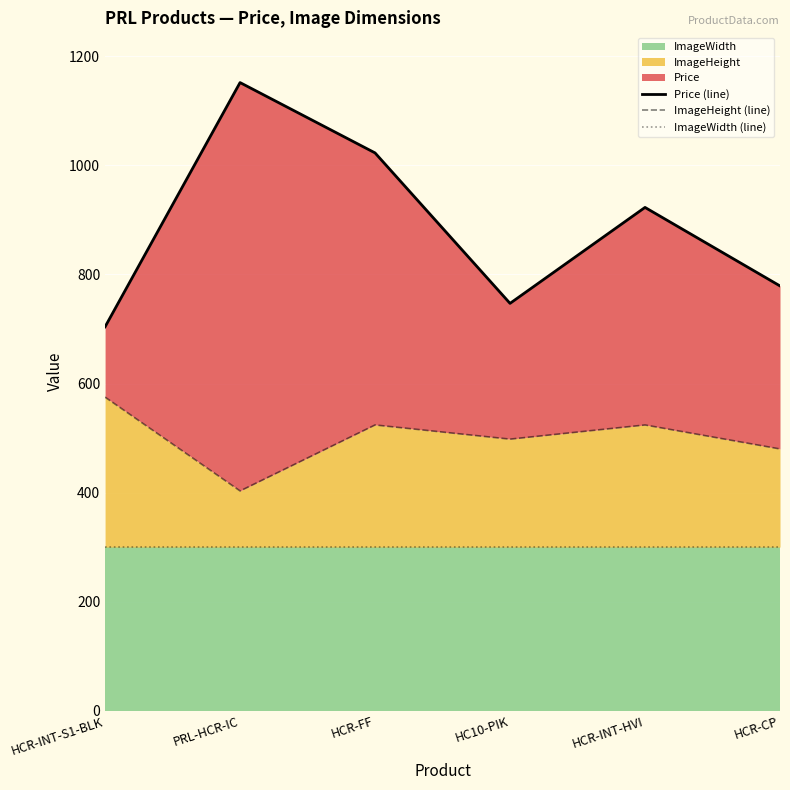

What is the difference between the highest and lowest values at HCR-FF?

723